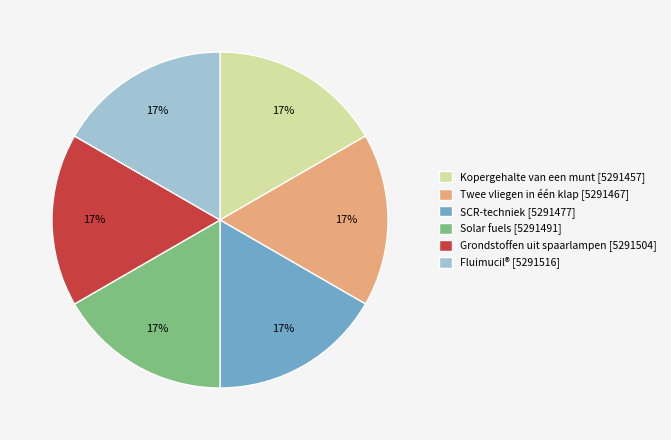

Is the sum of Twee vliegen in één klap [5291467] and Fluimucil® [5291516] greater than half?

No